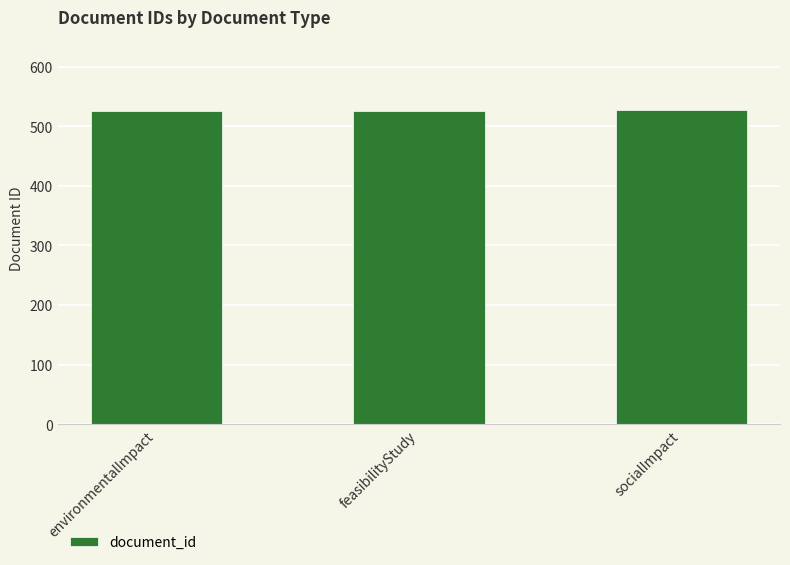

What is the approximate value at feasibilityStudy?

526